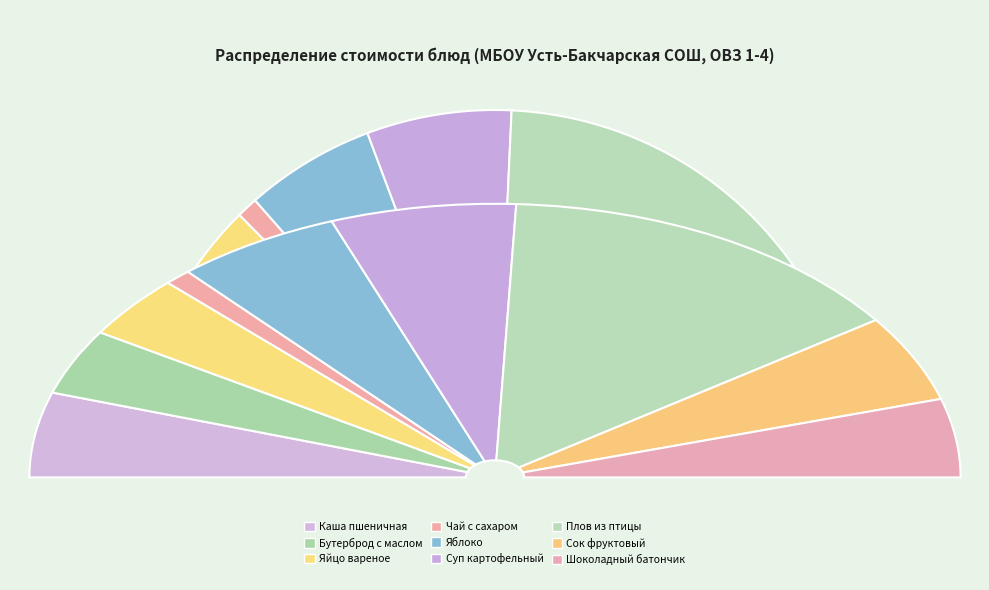

Is it true that Сок фруктовый is 24% of the pie?

False